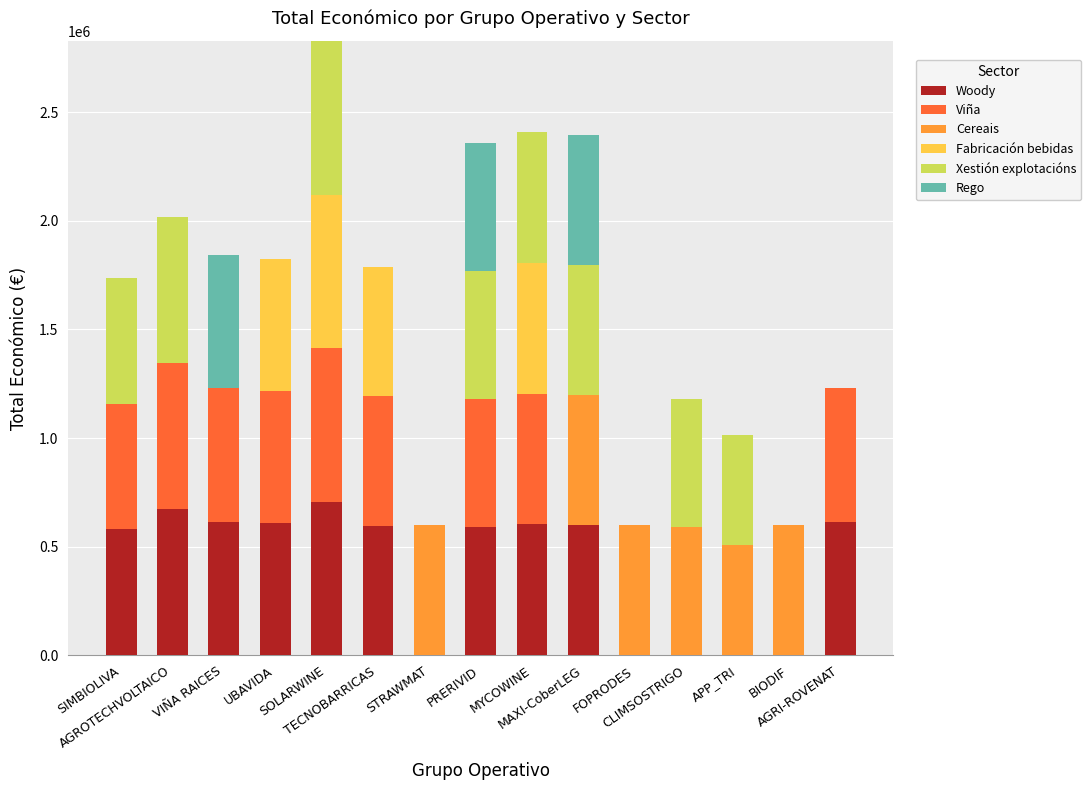

What is the maximum value for Woody?

706697